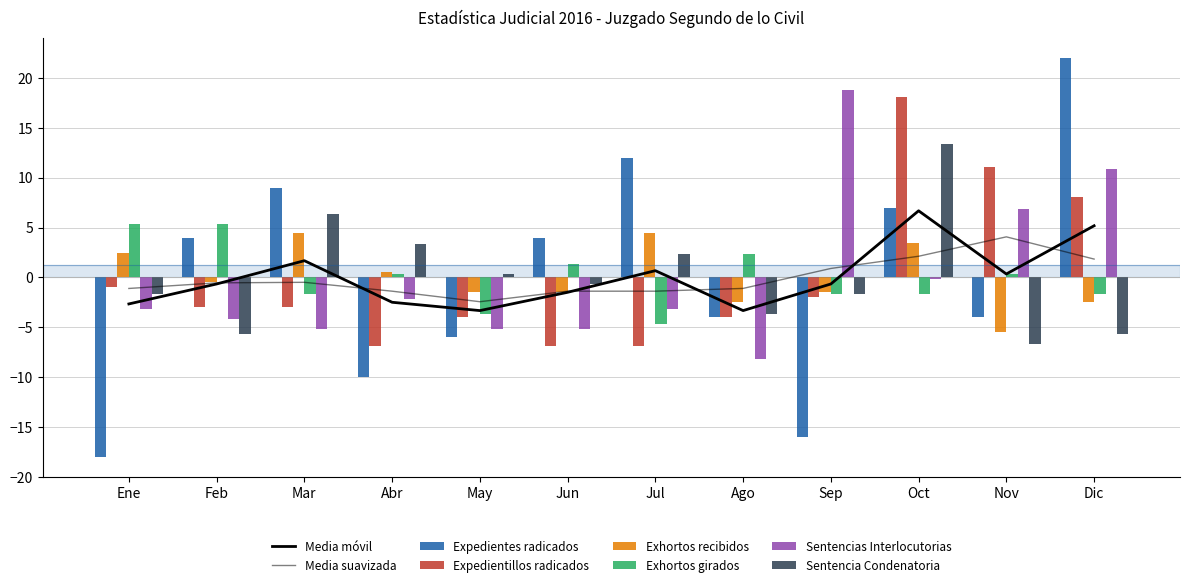

What is the maximum value for Exhortos girados?

5.3